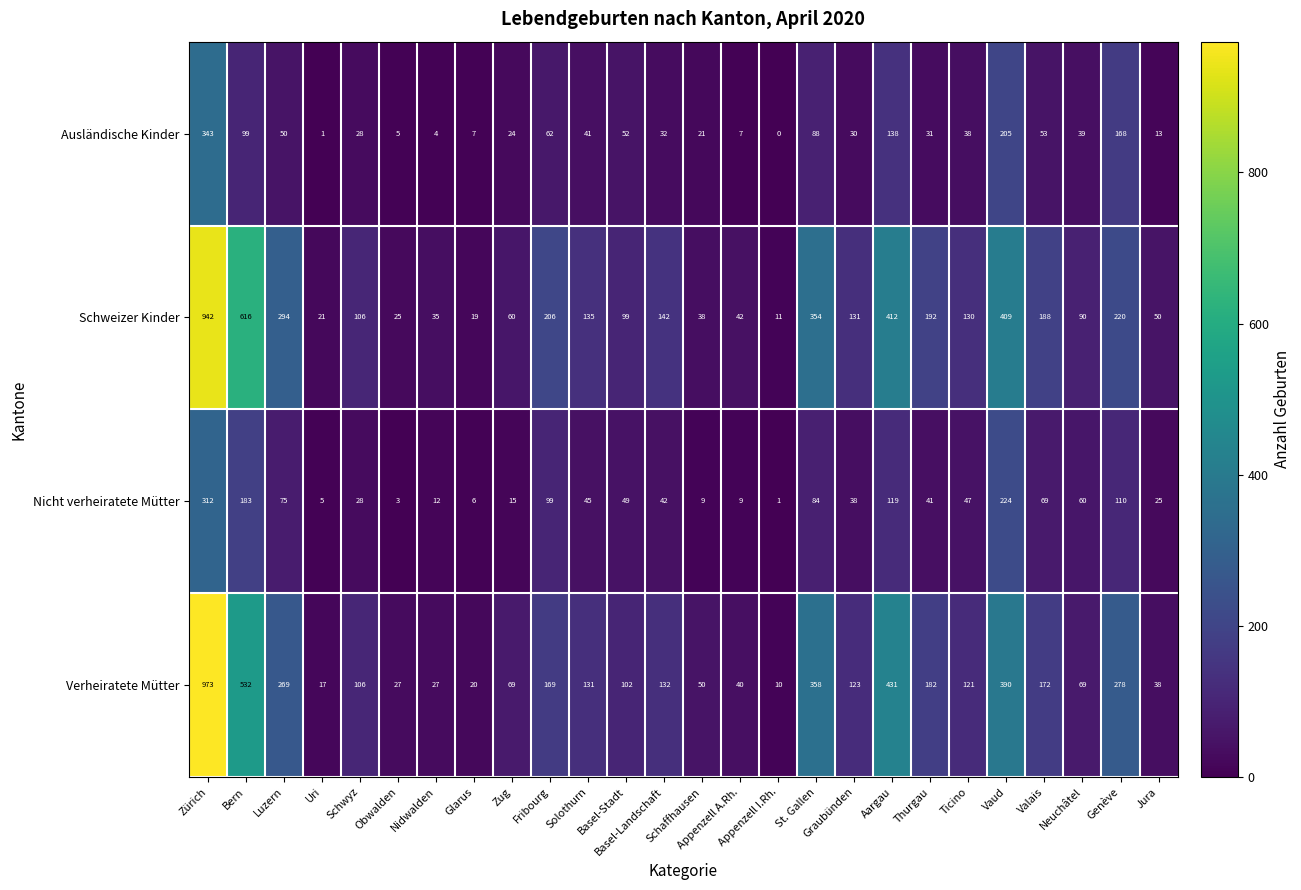

At Nidwalden, list the series in order from smallest to largest.

Ausländische Kinder, Nicht verheiratete Mütter, Verheiratete Mütter, Schweizer Kinder